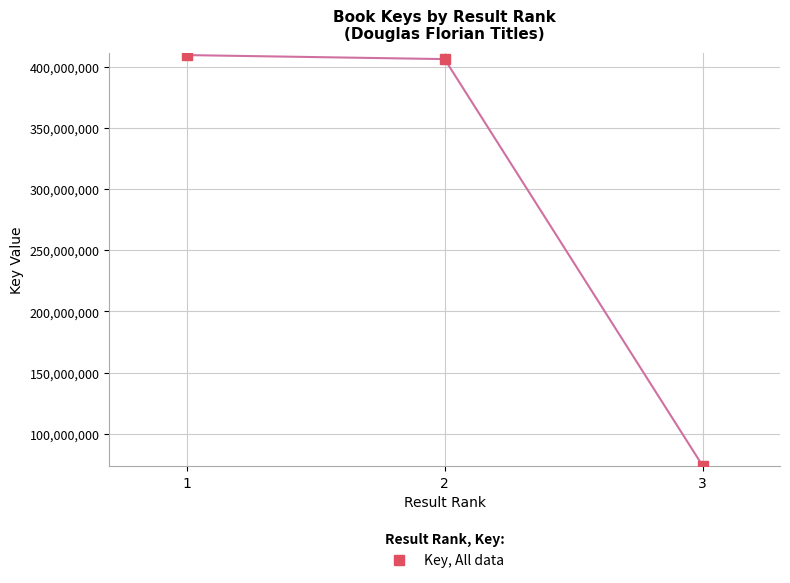

Read the value at 1, to the nearest 10.

409742360